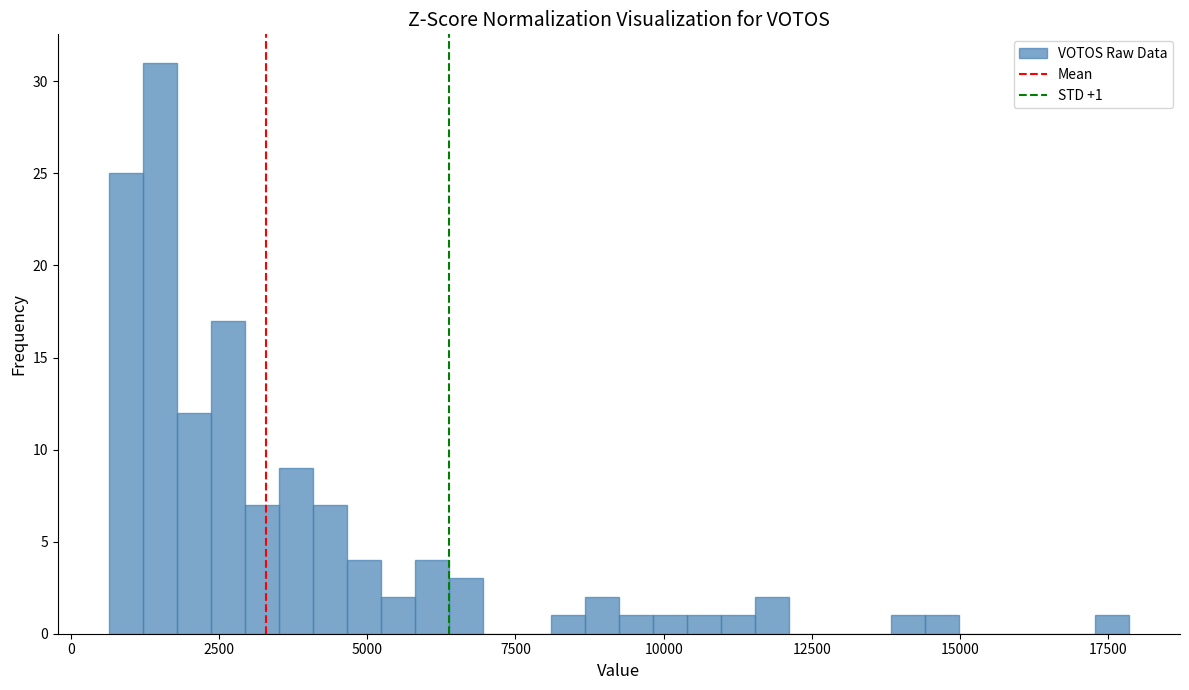

Read against the x-axis, roughly where is the centre of the tallest bar?

1500